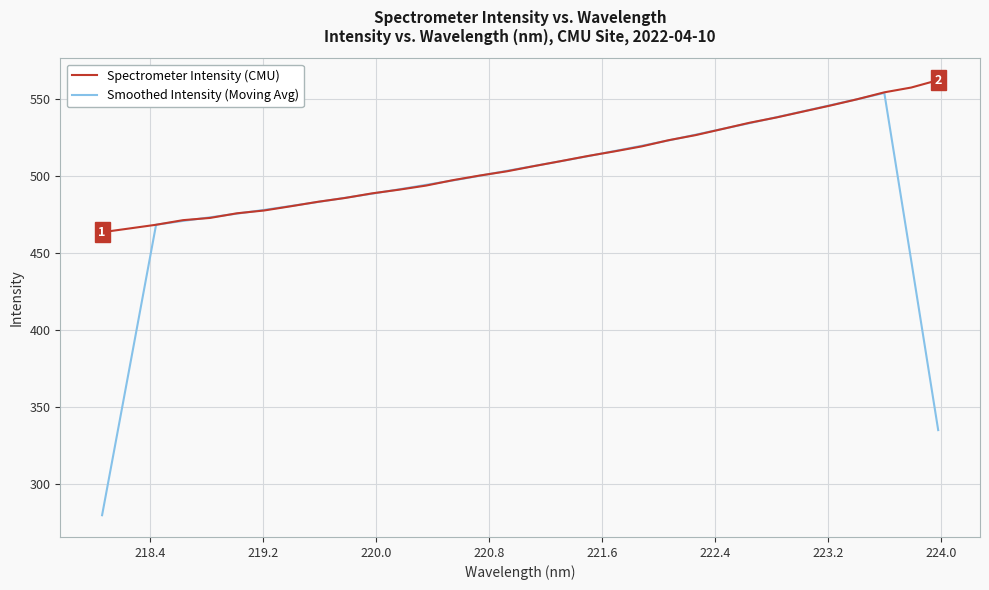

What are all the series names shown in the legend?

Spectrometer Intensity (CMU), Smoothed Intensity (Moving Avg)